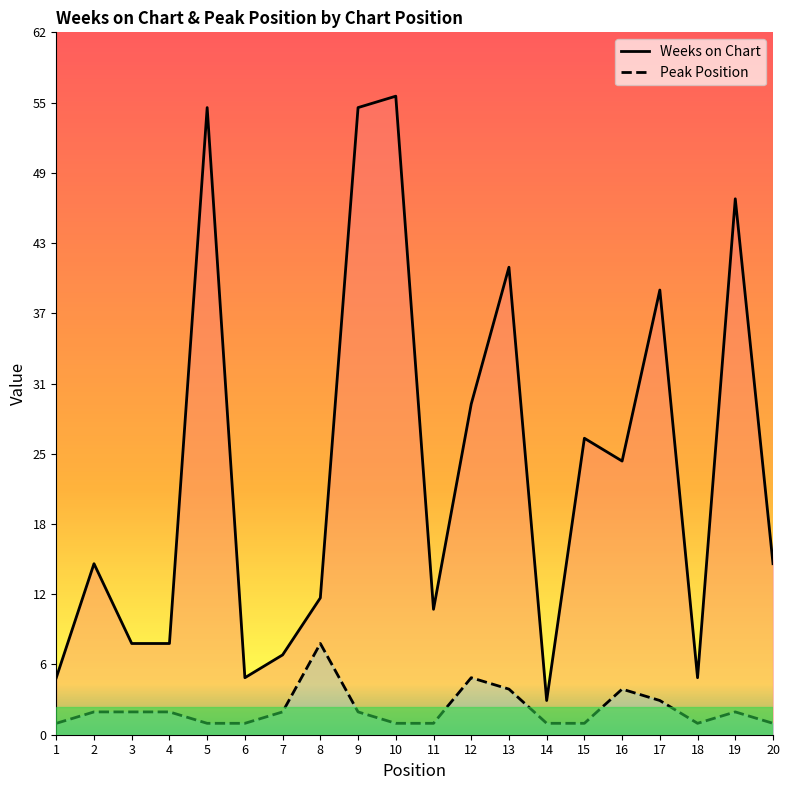

In Weeks on Chart, how many points are lower than both neighbors (excluding endpoints)?

5